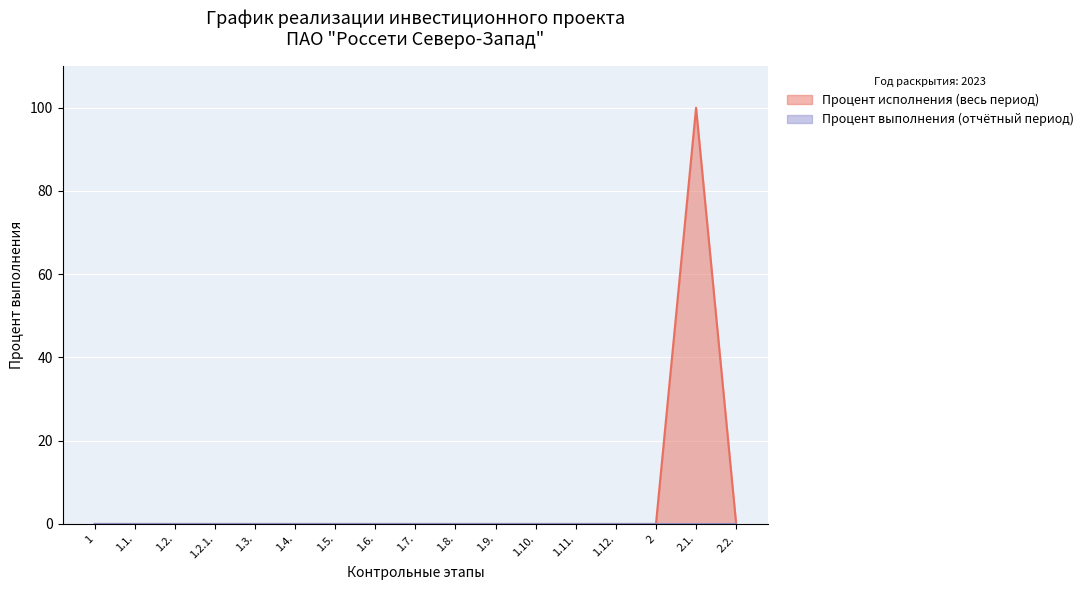

How many positive values are there?

1